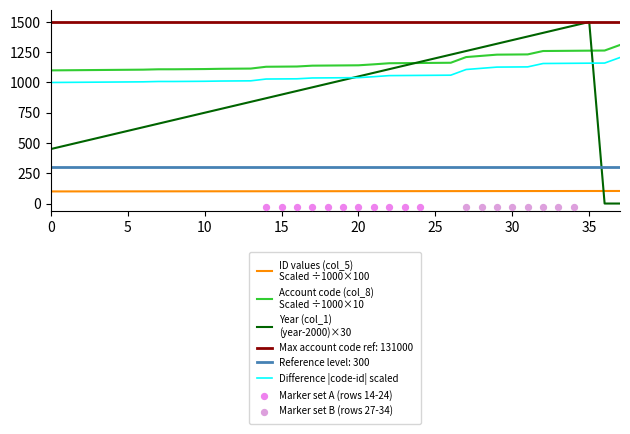

At how many categories does at least one series exceed 388?

38